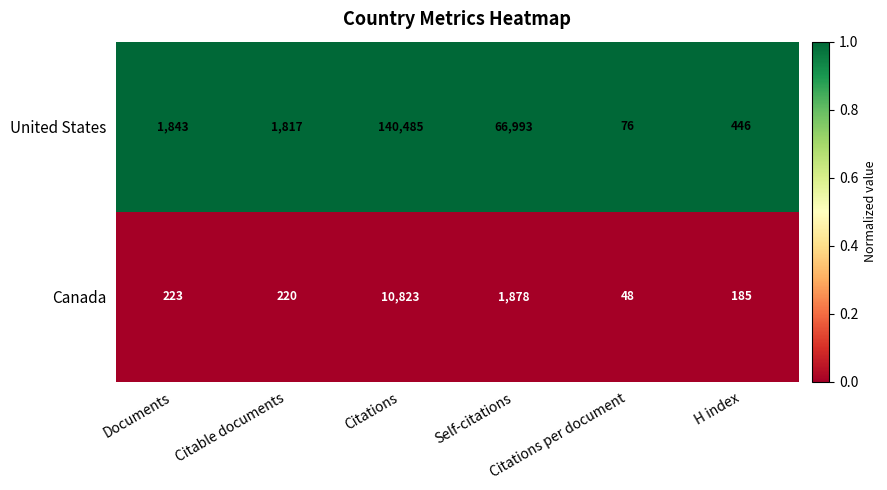

Which series has the largest range (max minus min)?

United States